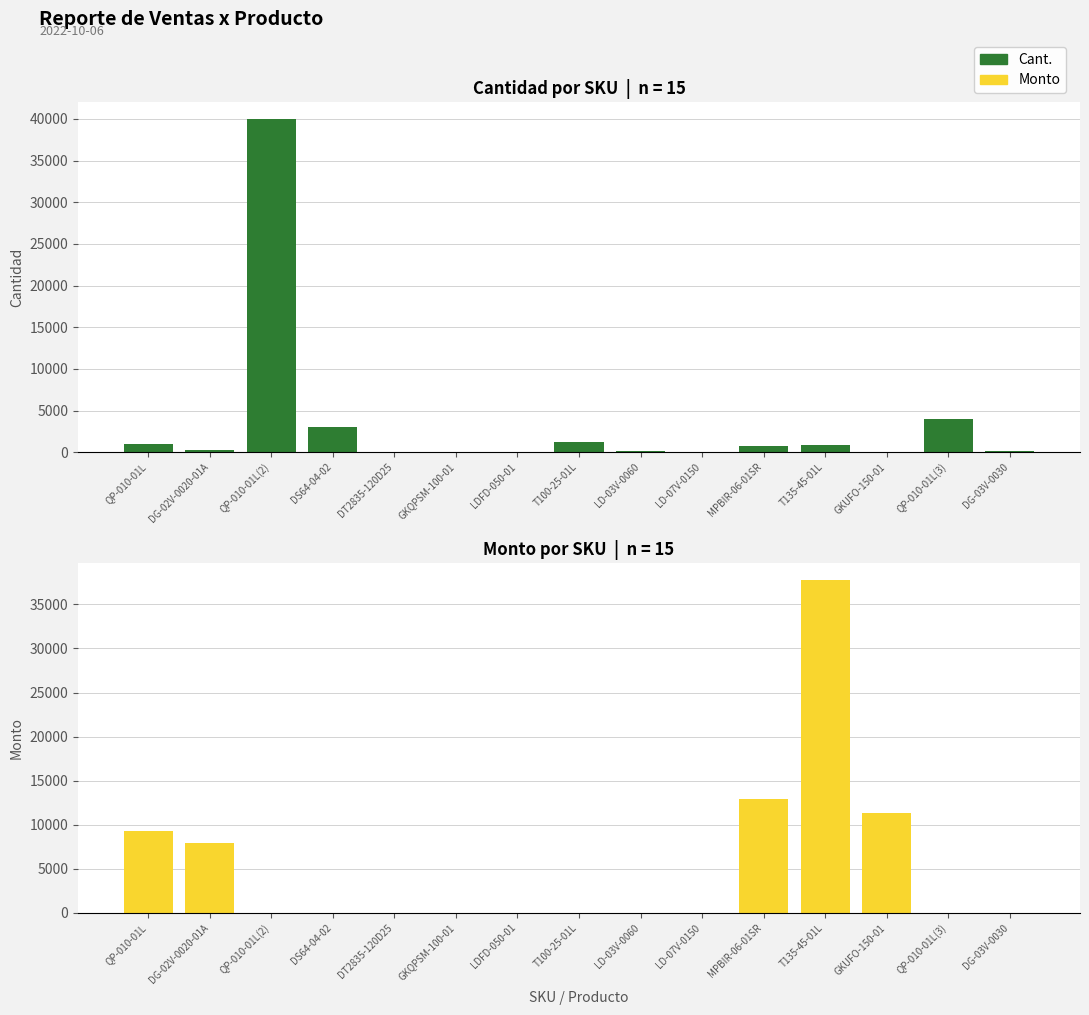

What is the difference between the Monto values at LD-03V-0060 and T135-45-01L?

37800